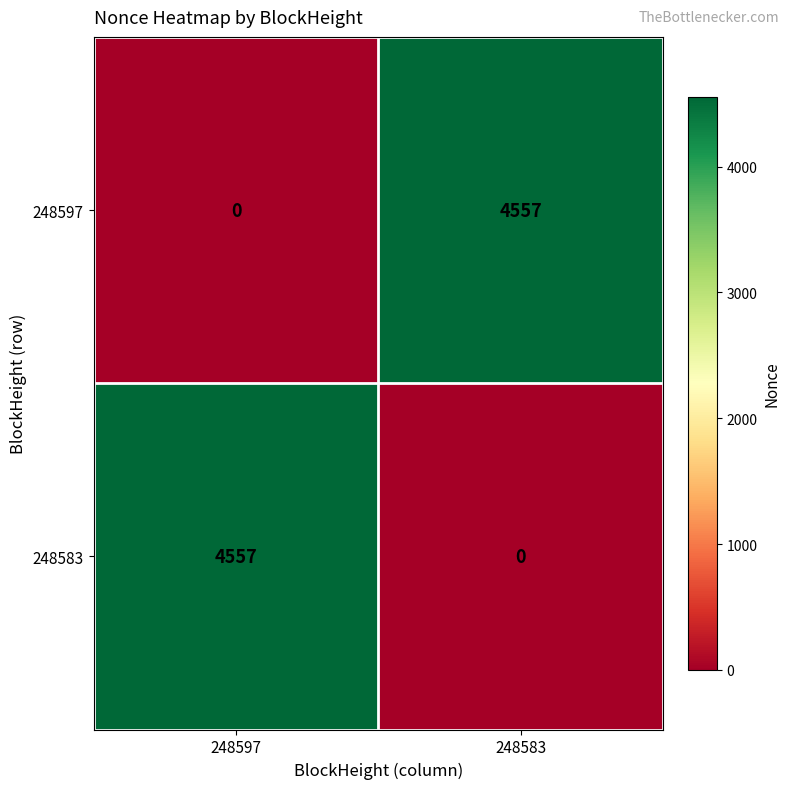

What is the greatest value displayed?

4557